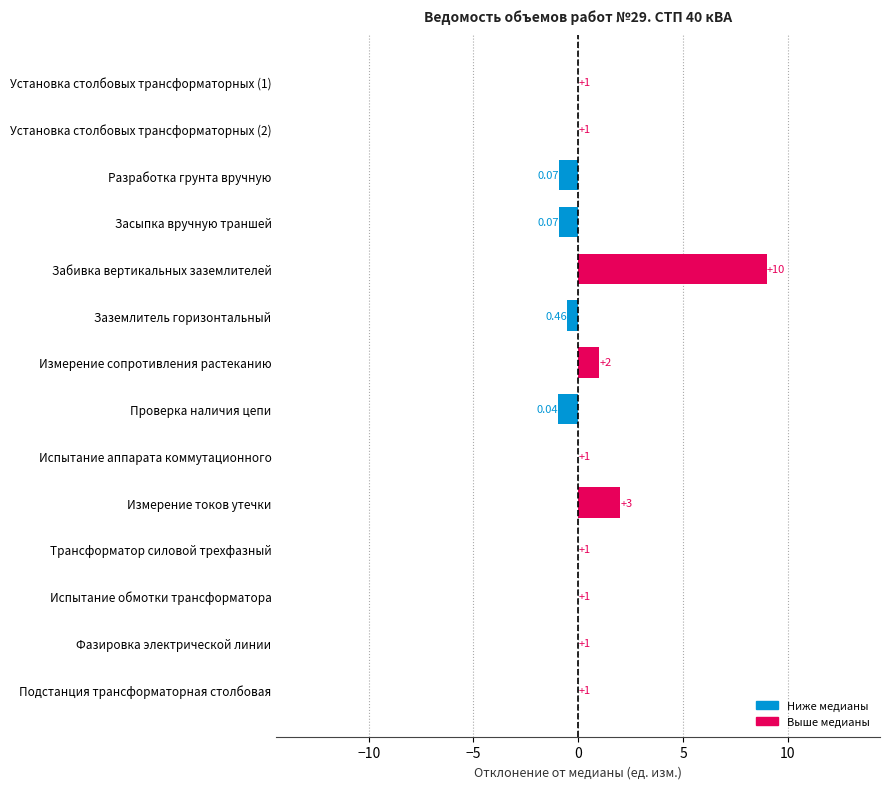

At which category does the chart reach its peak across all series?

Забивка вертикальных заземлителей